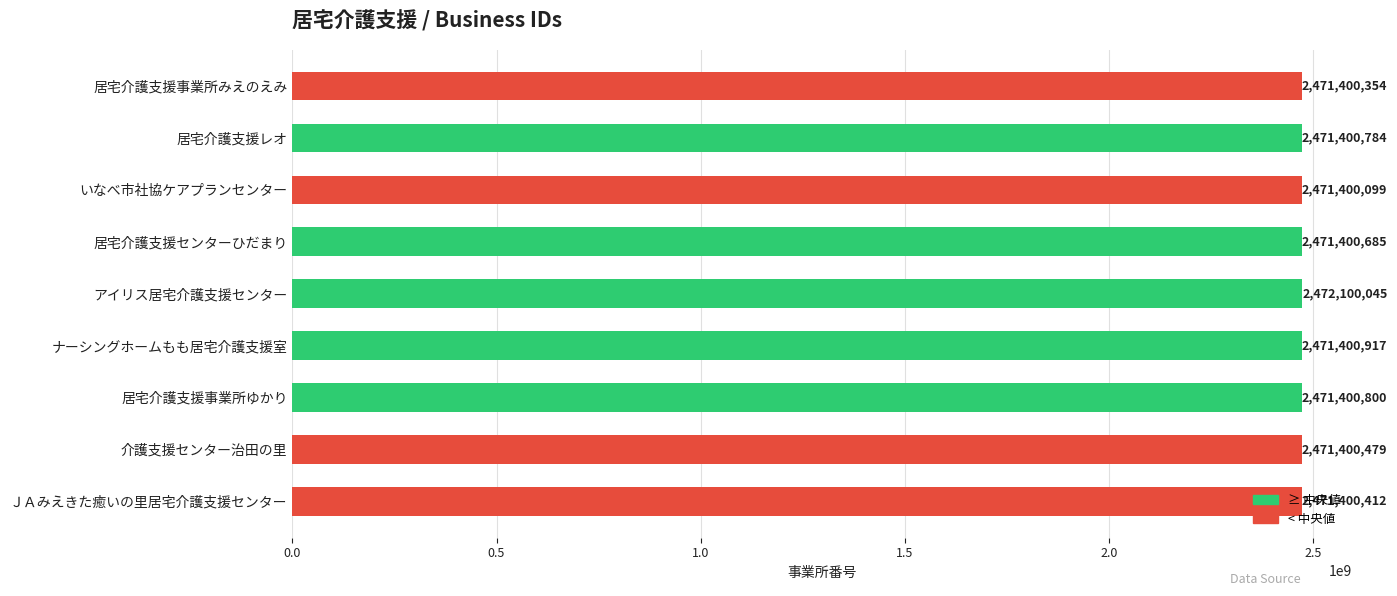

At which label is the value closest to 2471750072?

ナーシングホームもも居宅介護支援室